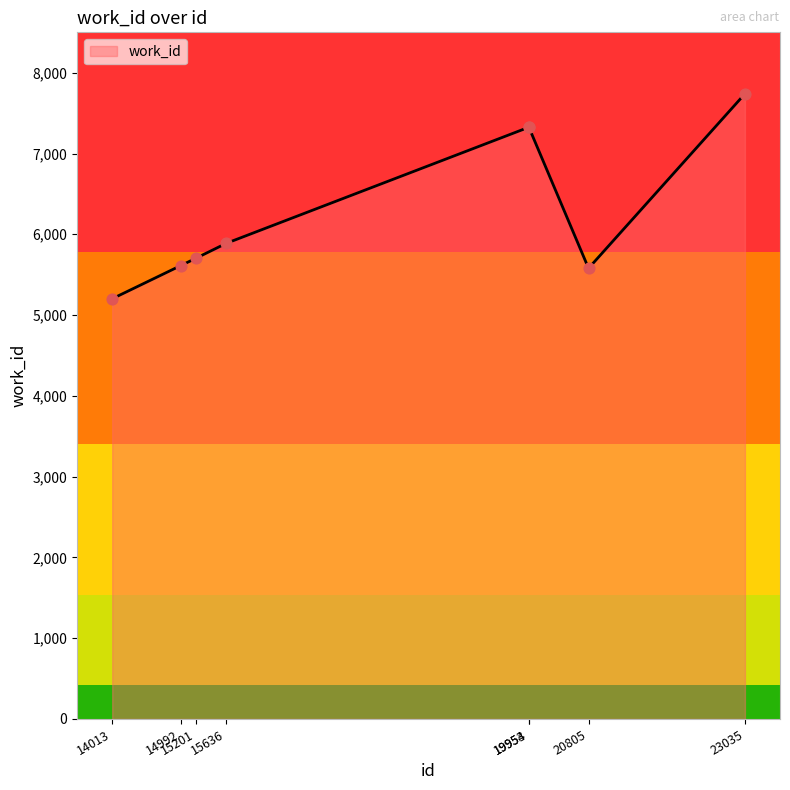

Which has a higher value, 15201 or 14992?

15201